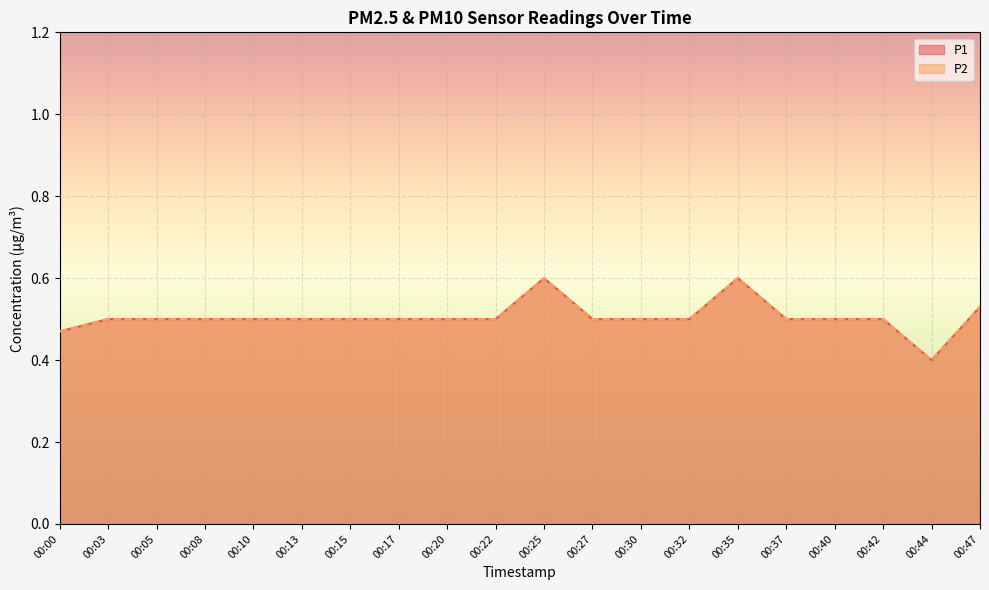

At which category is the sum across all series the highest?

00:25